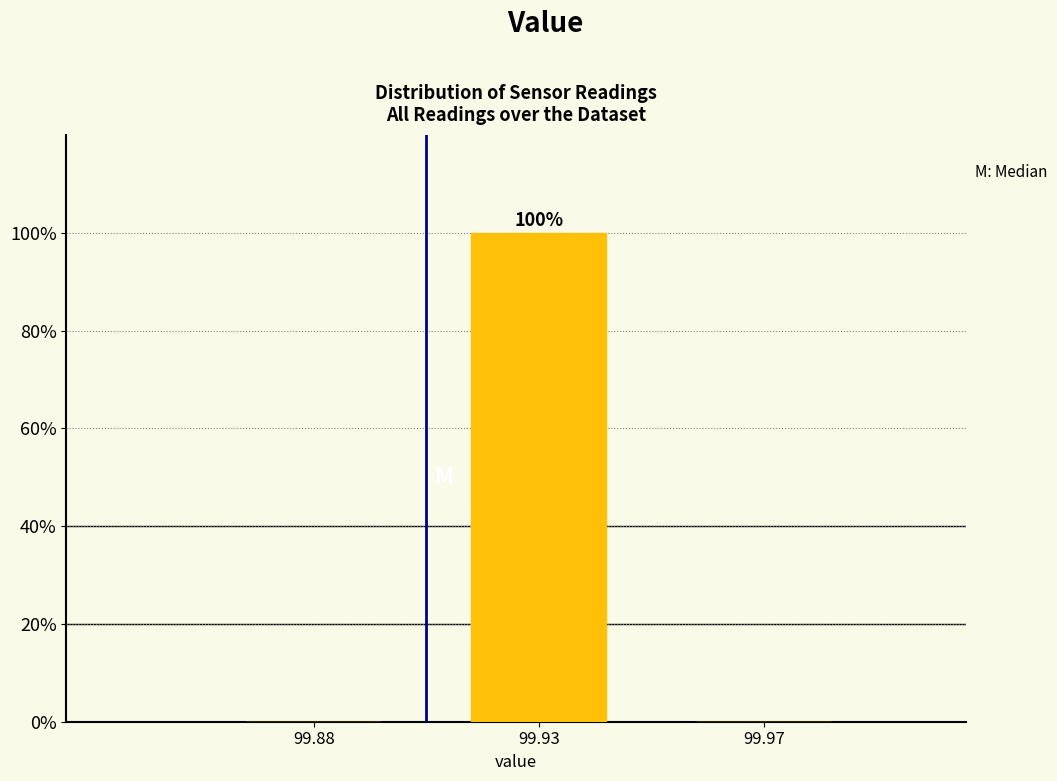

Reading right to left, transcribe all the data shown in this chart.

99.97=0	99.93=100	99.88=0